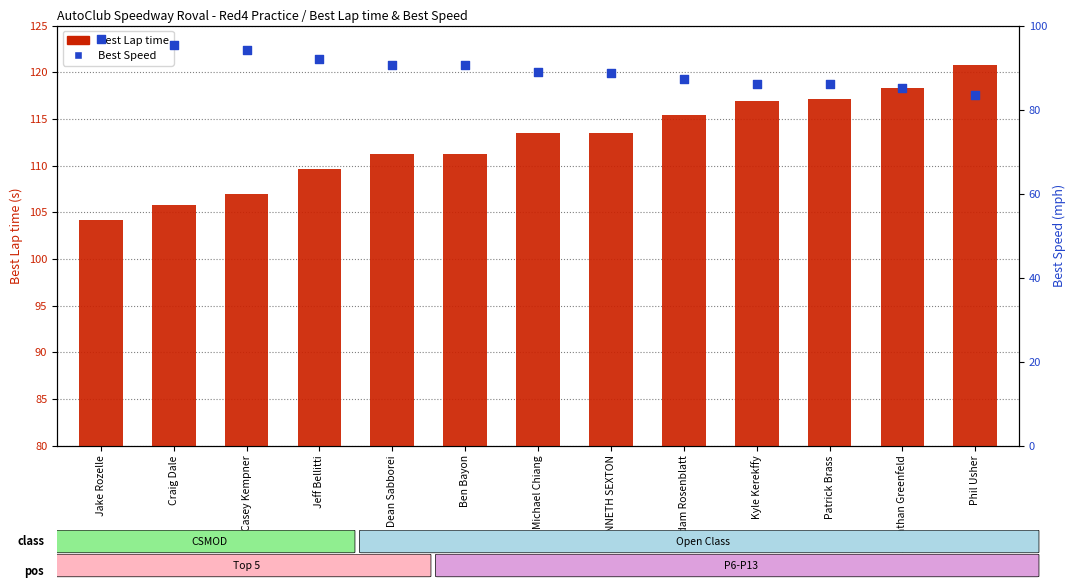

Which series has the largest Y range (max minus min)?

Best Lap time